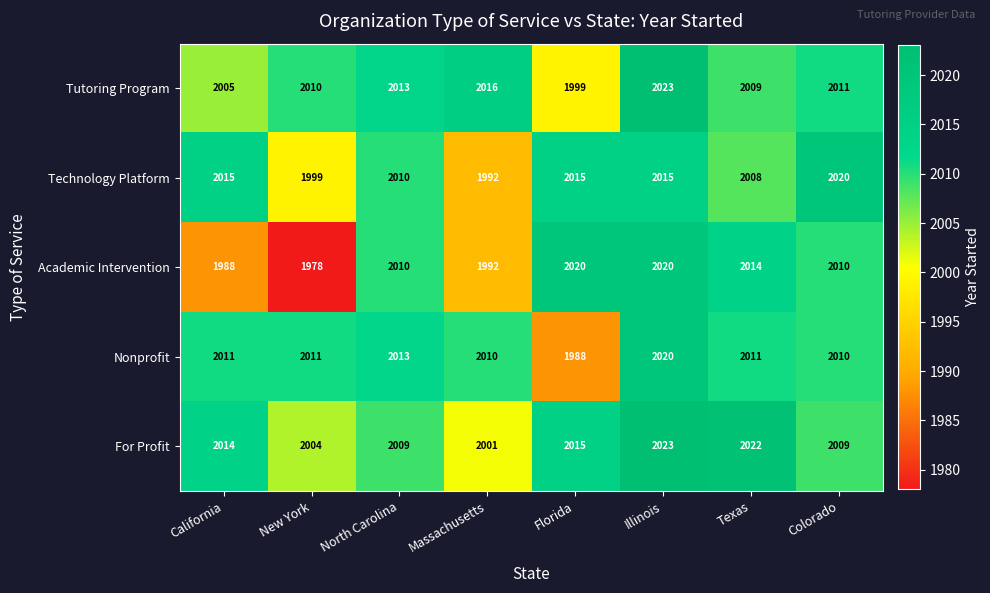

At how many categories does at least one series exceed 1984?

8